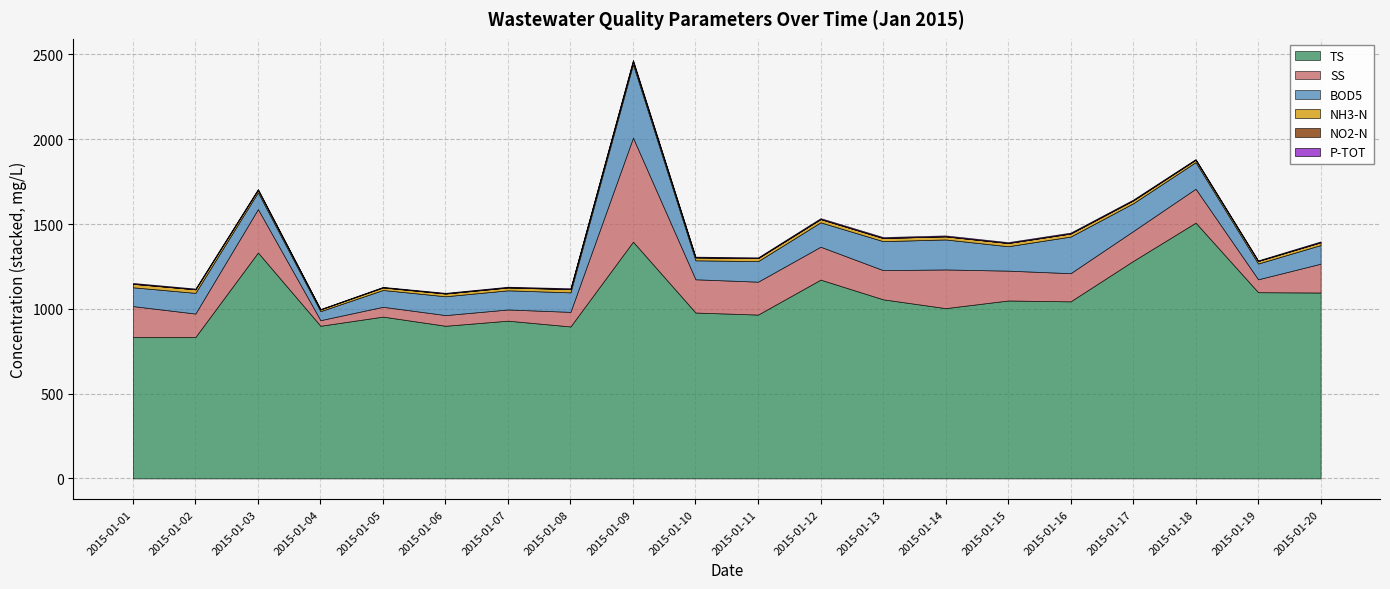

Rank the series at 2015-01-02 from lowest to highest value.

NO2-N, P-TOT, NH3-N, BOD5, SS, TS